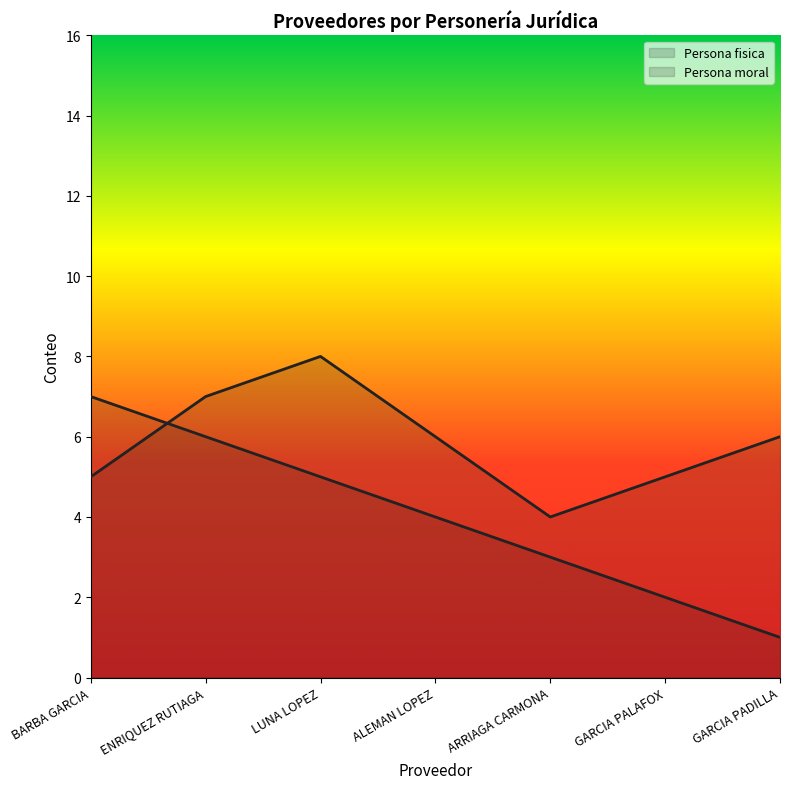

Between BARBA GARCIA and ALEMAN LOPEZ, which series saw the biggest shift?

Persona fisica